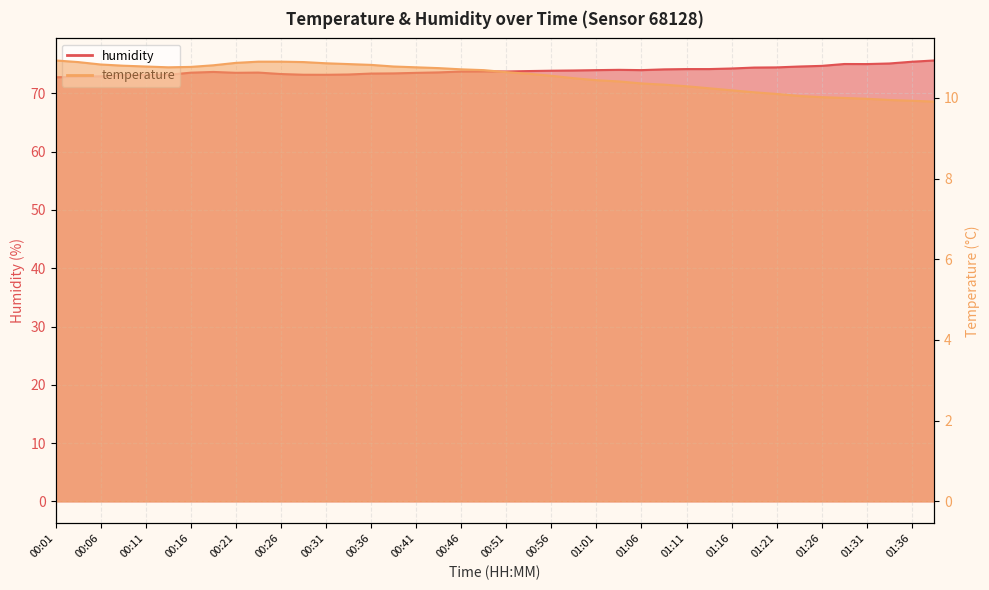

True or false: temperature and humidity cross at least once.

False